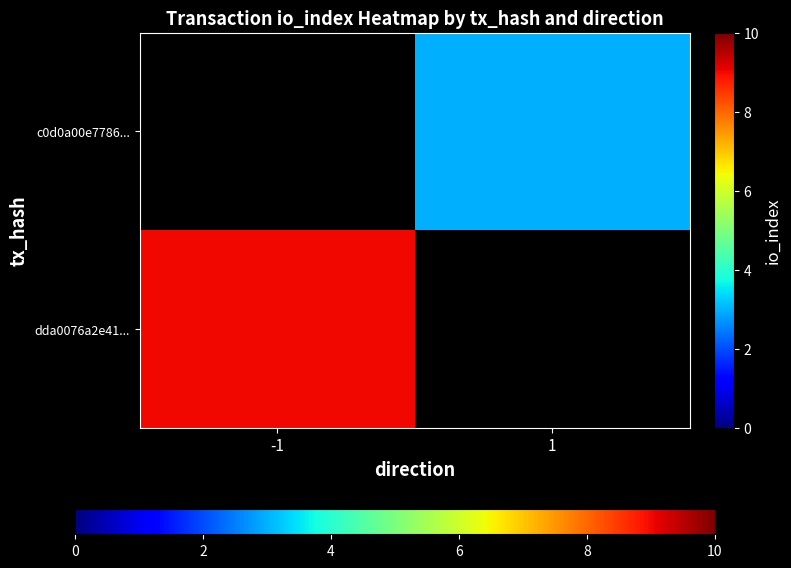

True or false: dda0076a2e41... has a value of 9.0 at -1.

True